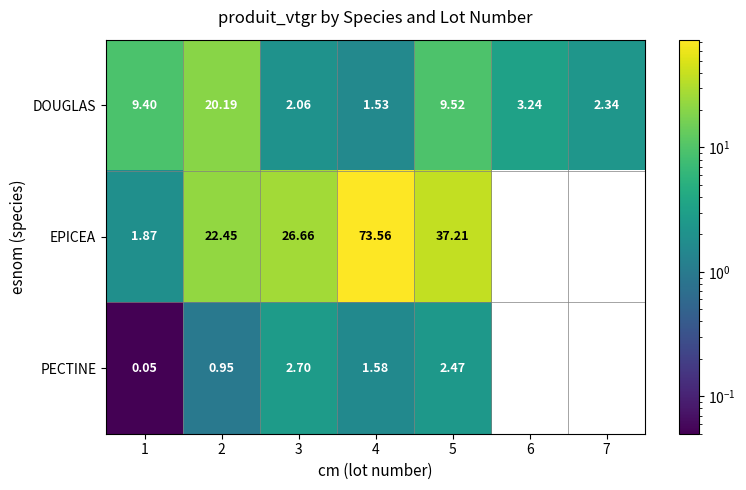

At 2, list the series in order from smallest to largest.

PECTINE, DOUGLAS, EPICEA